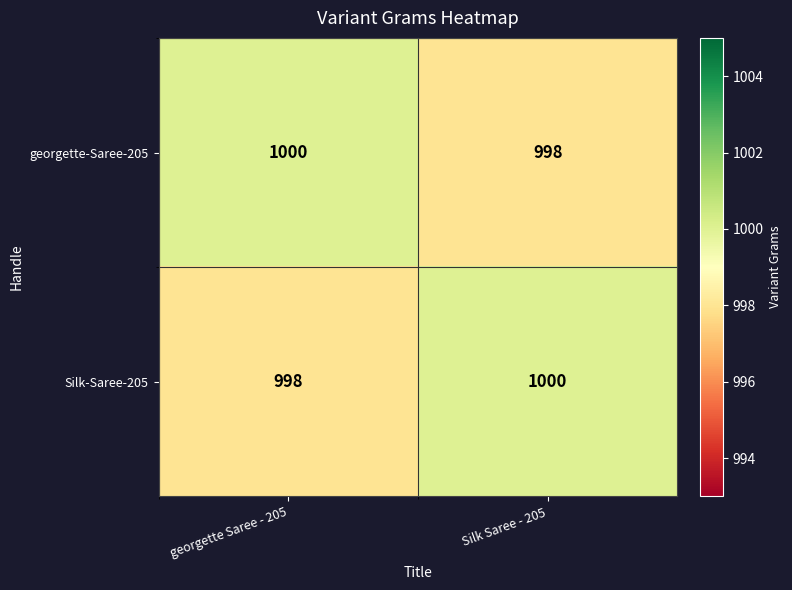

True or false: Silk-Saree-205 has a value of 643 at Silk Saree - 205.

False